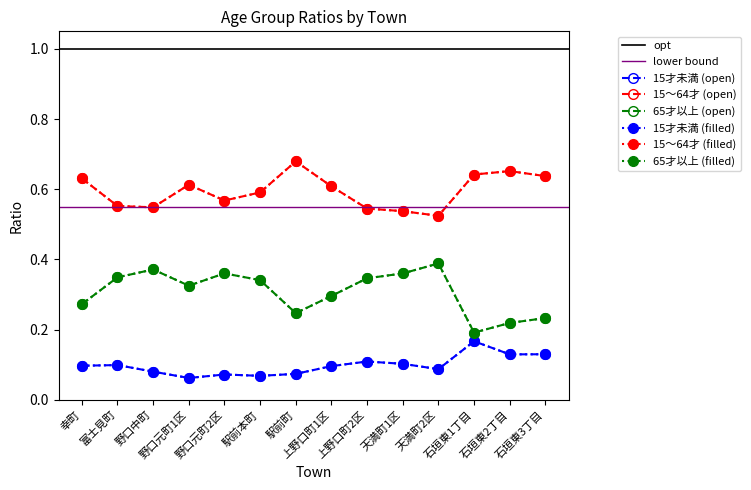

Does the chart have visible grid lines?

No